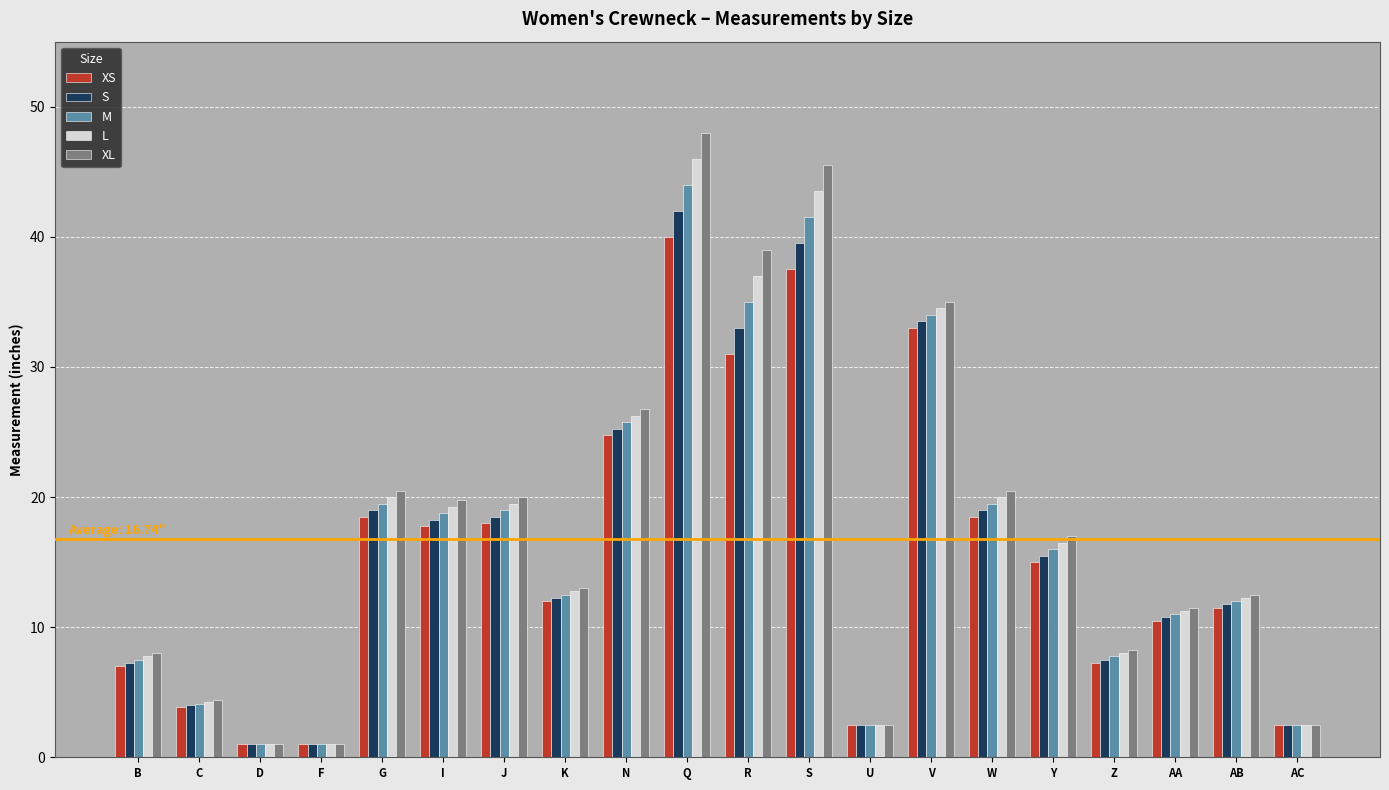

What is the approximate value of XL at R?

39.0